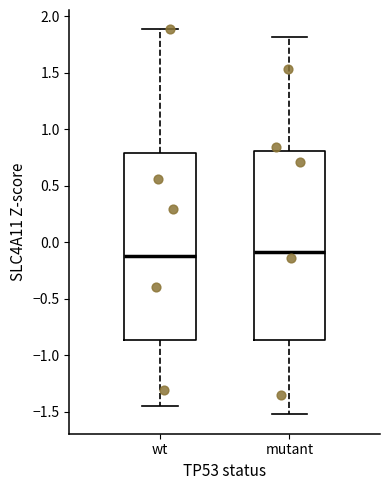

Reading left to right, read every box against the y-axis: the position of its median line, the range the box covers, and the ends of its whiskers. The values are not printed on the chart, so give them approximately, as read against the axis.

wt: median -0.10, box -0.85 to 0.80, whiskers -1.45 to 1.90
mutant: median -0.10, box -0.85 to 0.80, whiskers -1.50 to 1.80